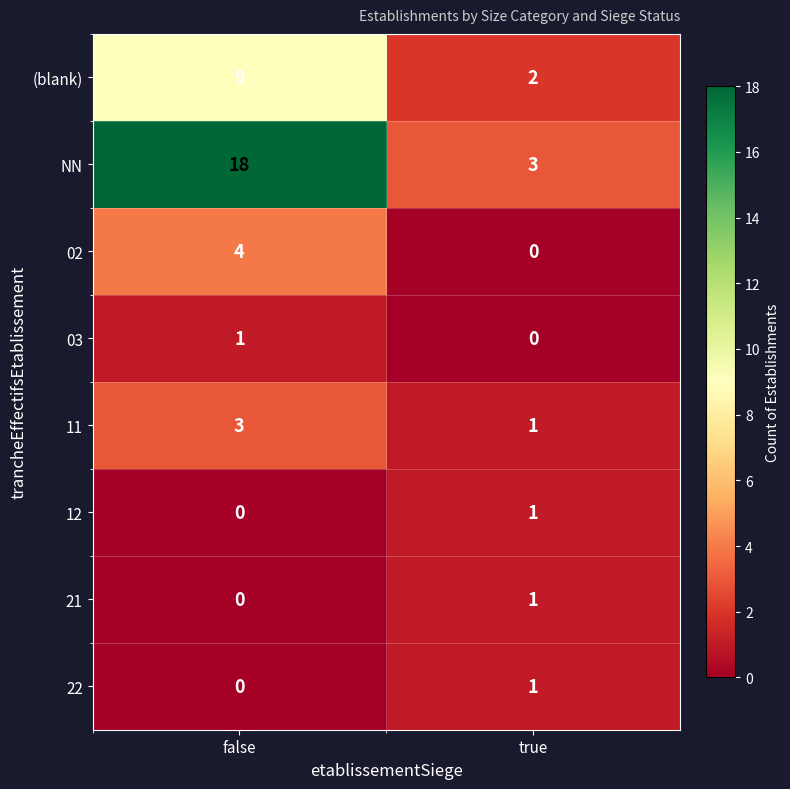

Count the number of categories in the chart.

2